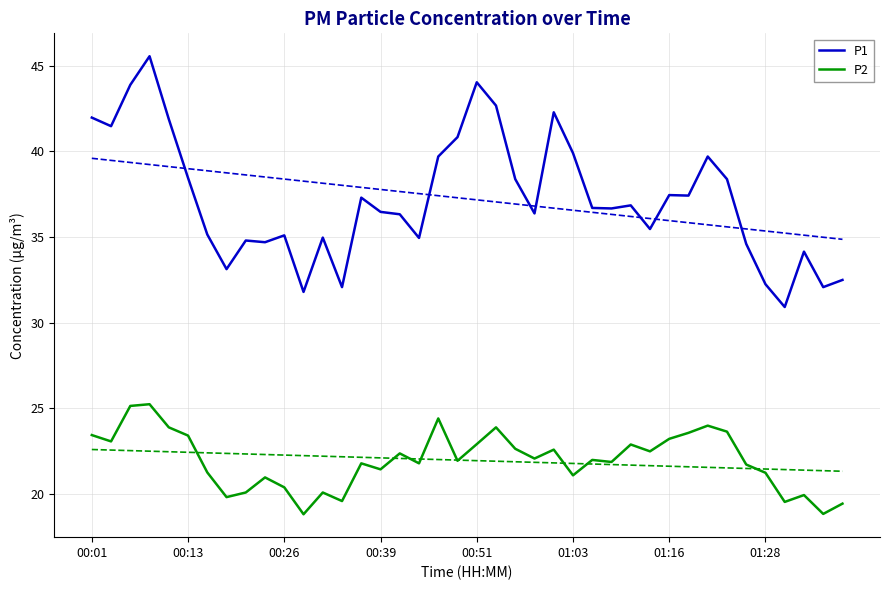

The P2 series shows 23.4 at 00:13. True or false?

True